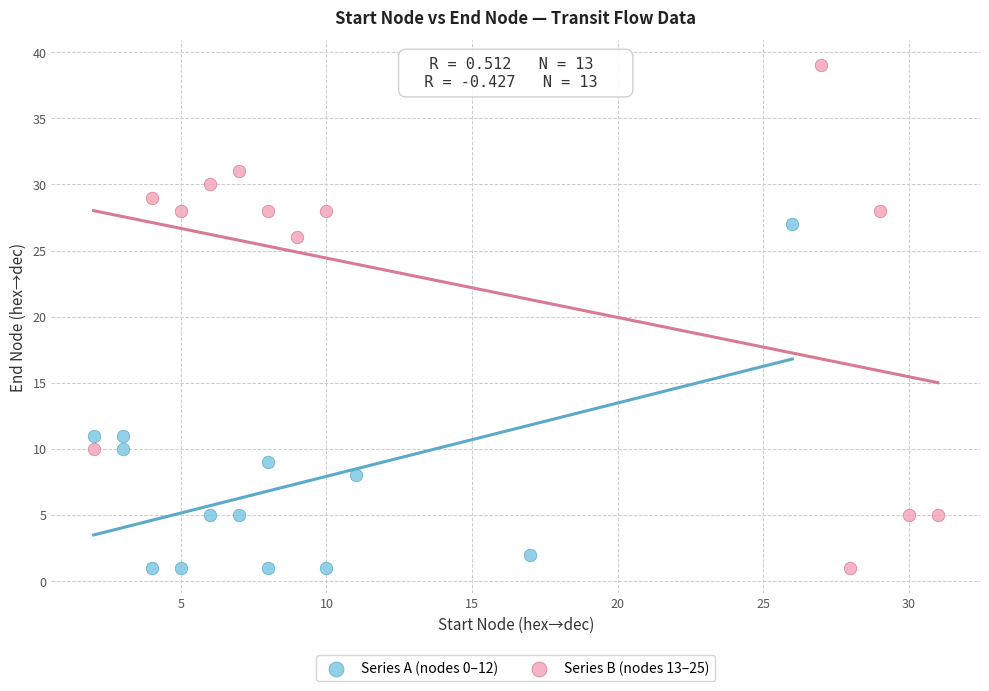

Which series has the largest Y range (max minus min)?

Series B (nodes 13–25)